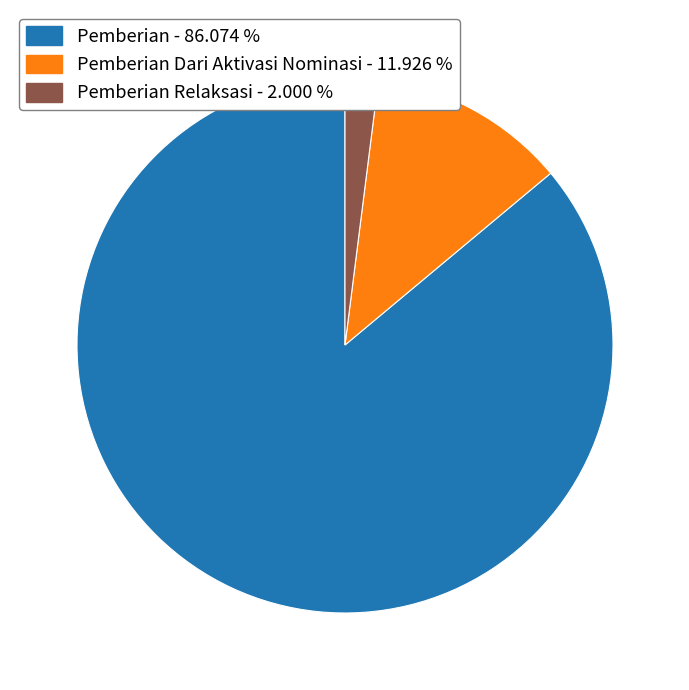

How many slices are in this pie chart?

3